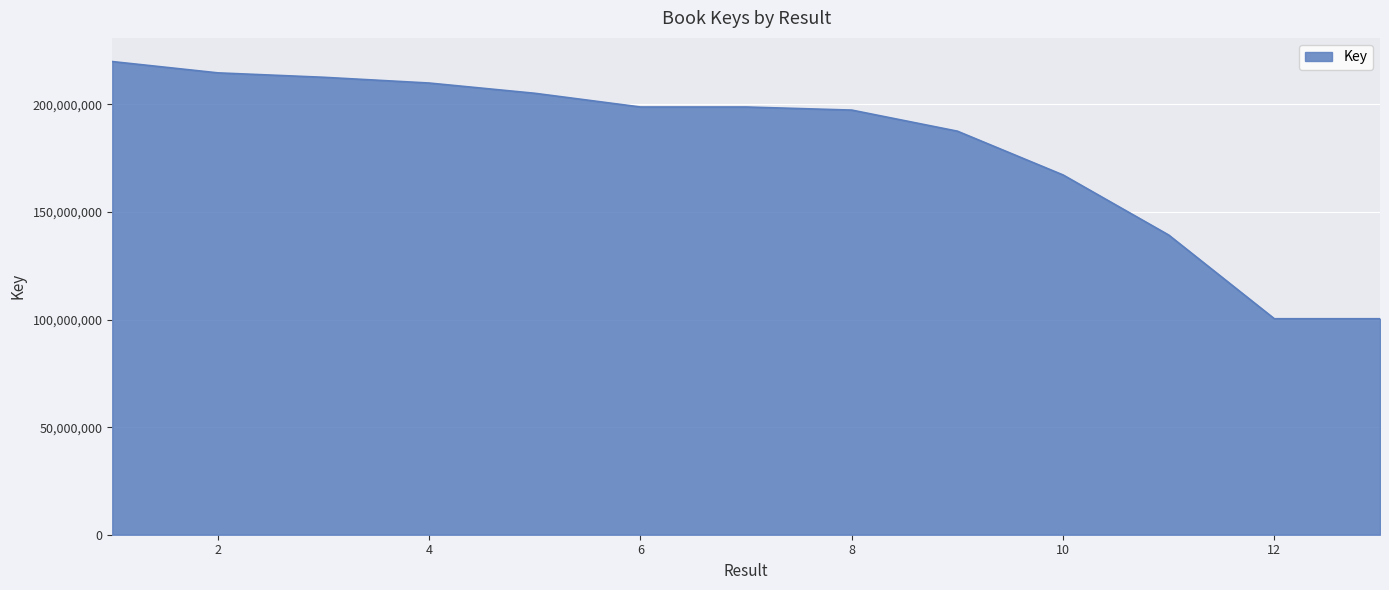

What is the greatest value displayed?

219949171